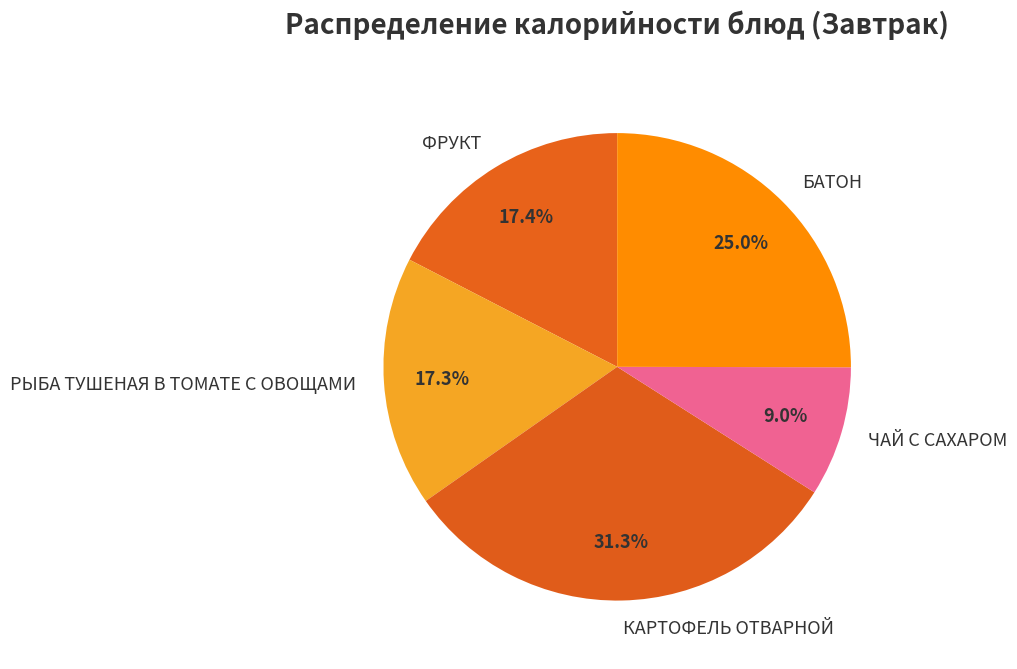

Does ЧАЙ С САХАРОМ represent more than half of the total?

No